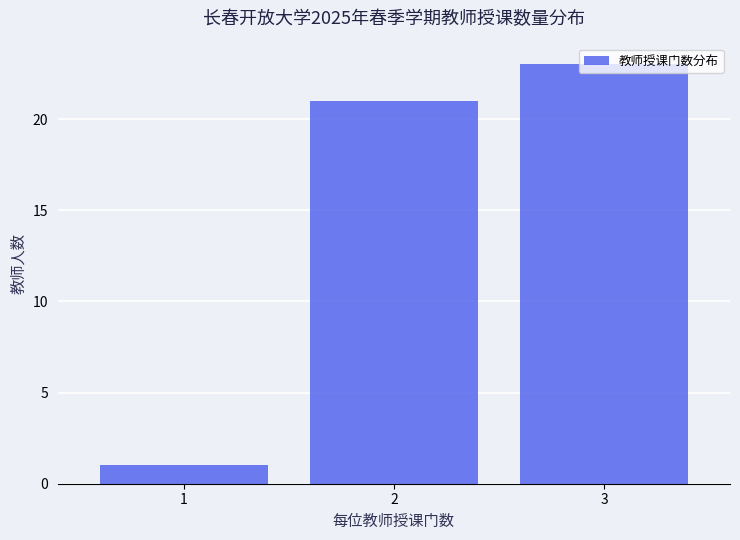

What is the height of the bar covering 0.5 to 1.5 on the x-axis? The values are not printed on the chart, so give them approximately, as read against the axis.

1